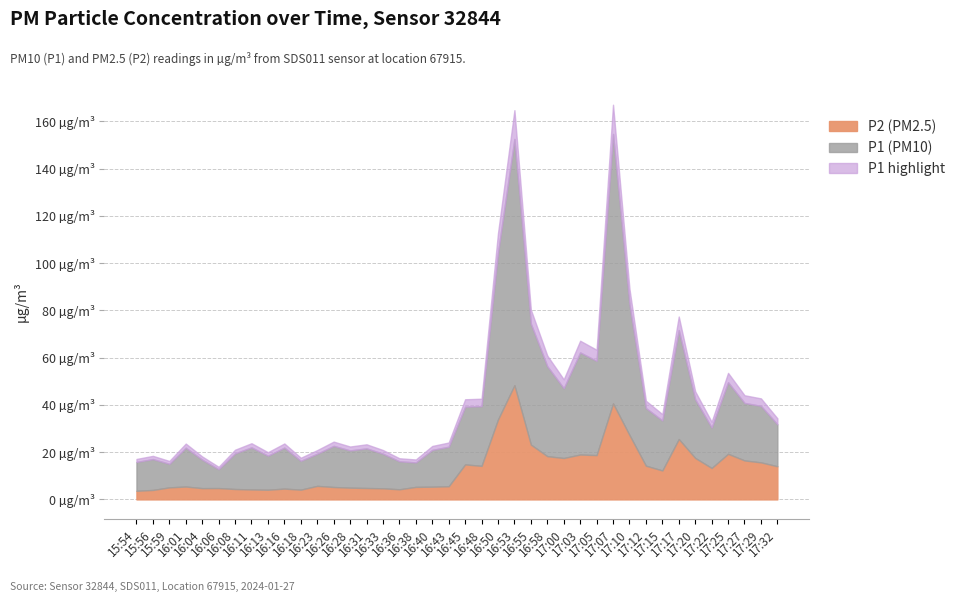

Which series has the largest total across all categories?

P1